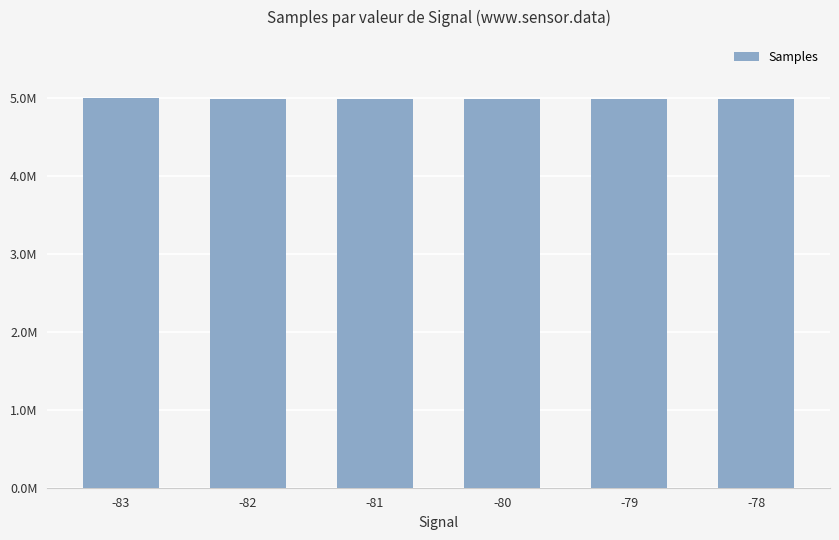

Are the bars horizontal?

No